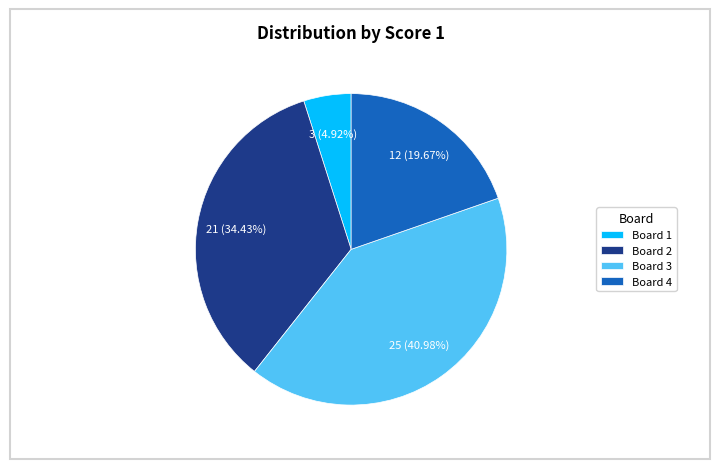

Approximately how many times larger is the value at Board 2 compared to Board 3?

0.8